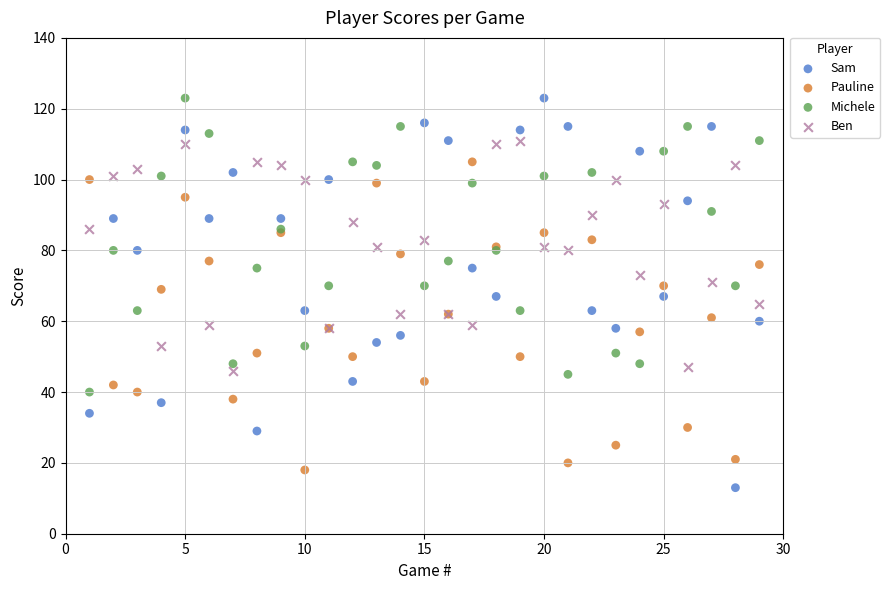

What is the X range (max minus min) for the scatter plot?

28